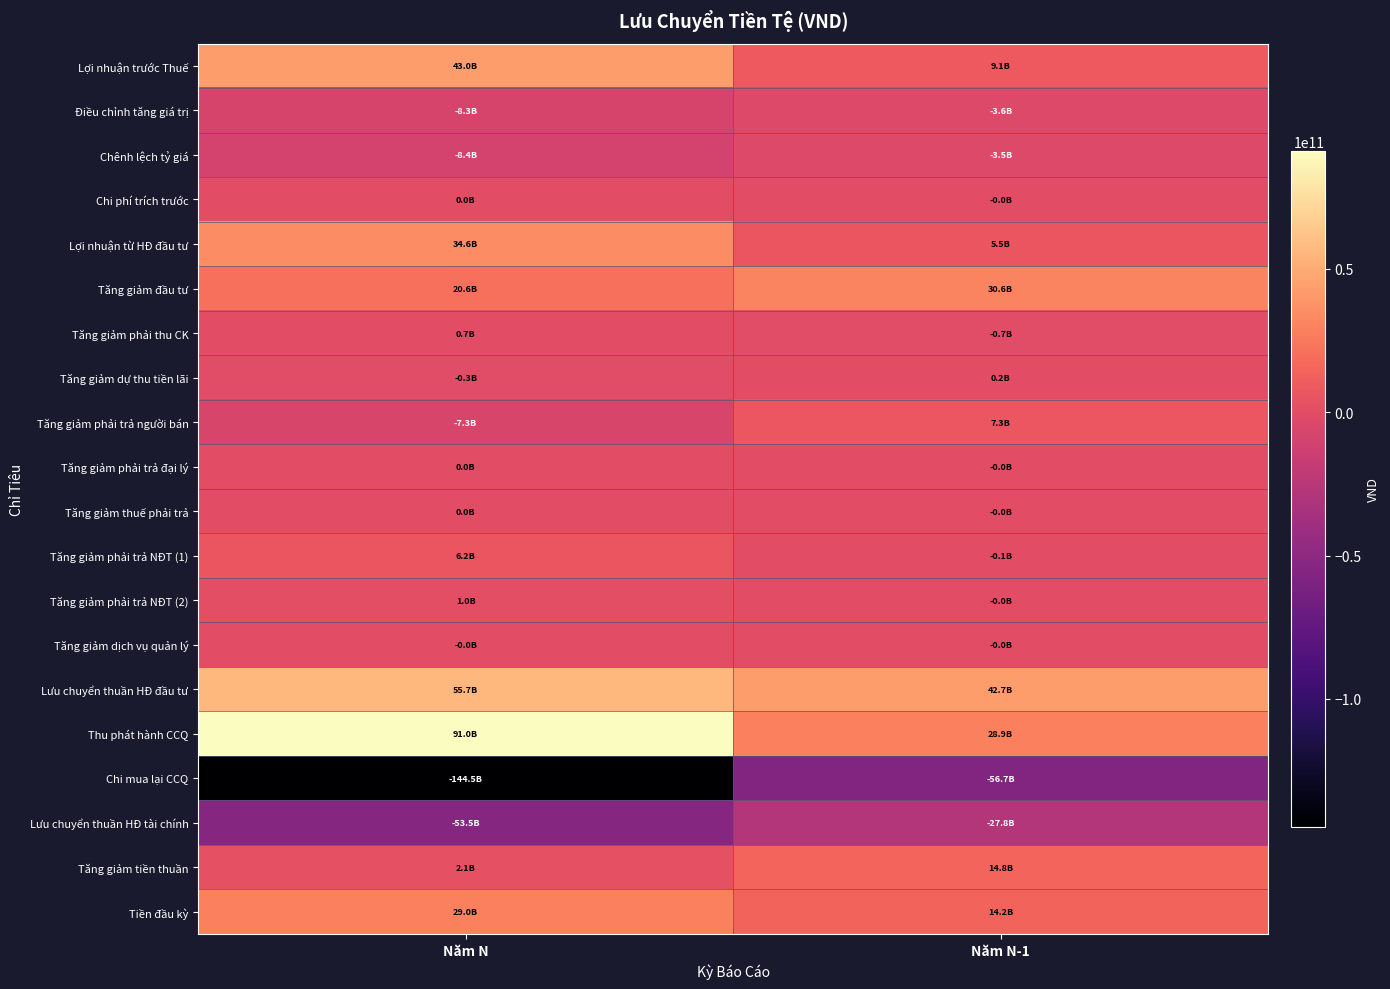

Reading left to right, what are all the values shown in this chart?

Lợi nhuận trước Thuế: Năm N=42957852086	Năm N-1=9105831162
Điều chỉnh tăng giá trị: Năm N=-8338830313	Năm N-1=-3568440367
Chênh lệch tỷ giá: Năm N=-8387687456	Năm N-1=-3526492087
Chi phí trích trước: Năm N=48857143	Năm N-1=-41948280
Lợi nhuận từ HĐ đầu tư: Năm N=34619021773	Năm N-1=5537390795
Tăng giảm đầu tư: Năm N=20610560756	Năm N-1=30552360187
Tăng giảm phải thu CK: Năm N=732133824	Năm N-1=-732133824
Tăng giảm dự thu tiền lãi: Năm N=-255210000	Năm N-1=188200000
Tăng giảm phải trả người bán: Năm N=-7254799200	Năm N-1=7254799200
Tăng giảm phải trả đại lý: Năm N=49236726	Năm N-1=-14740198
Tăng giảm thuế phải trả: Năm N=2329786	Năm N-1=-583745
Tăng giảm phải trả NĐT (1): Năm N=6168780553	Năm N-1=-65006443
Tăng giảm phải trả NĐT (2): Năm N=1001855511	Năm N-1=-20975158
Tăng giảm dịch vụ quản lý: Năm N=-22435792	Năm N-1=-37952692
Lưu chuyển thuần HĐ đầu tư: Năm N=55651473937	Năm N-1=42661358122
Thu phát hành CCQ: Năm N=90995597142	Năm N-1=28855536333
Chi mua lại CCQ: Năm N=-144525643225	Năm N-1=-56682095718
Lưu chuyển thuần HĐ tài chính: Năm N=-53530046083	Năm N-1=-27826559385
Tăng giảm tiền thuần: Năm N=2121427854	Năm N-1=14834798737
Tiền đầu kỳ: Năm N=29014363165	Năm N-1=14179564428